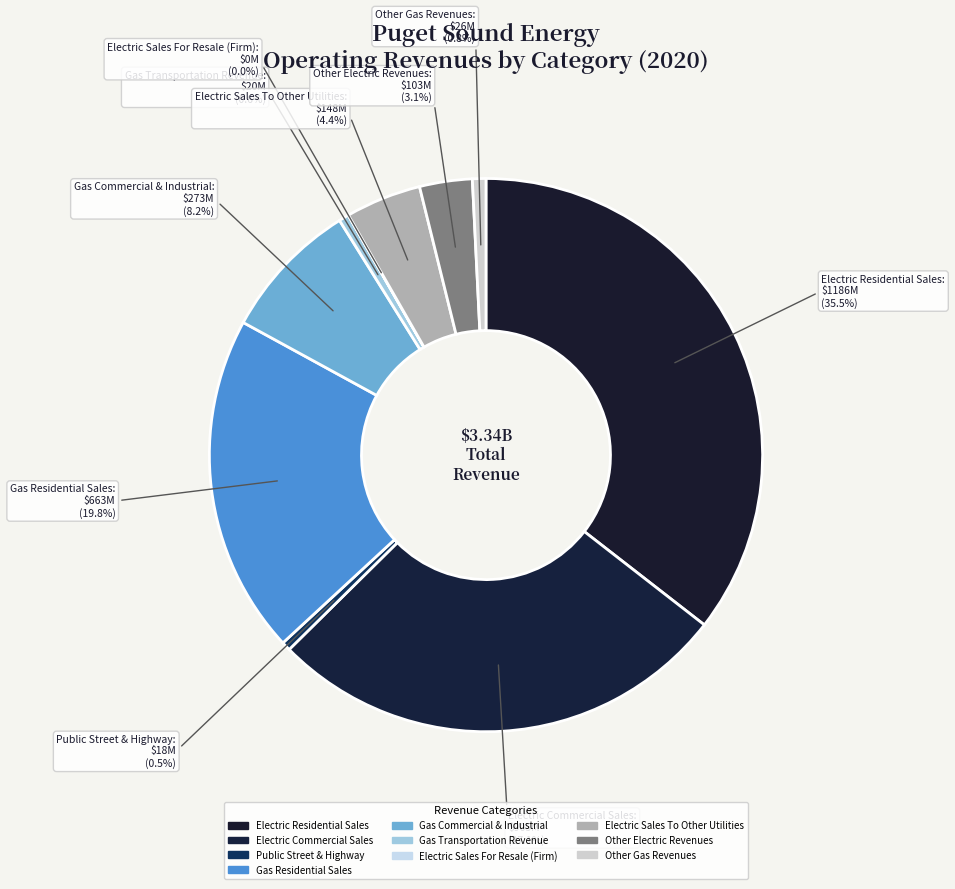

Which slice is the smallest?

Electric Sales For Resale (Firm)